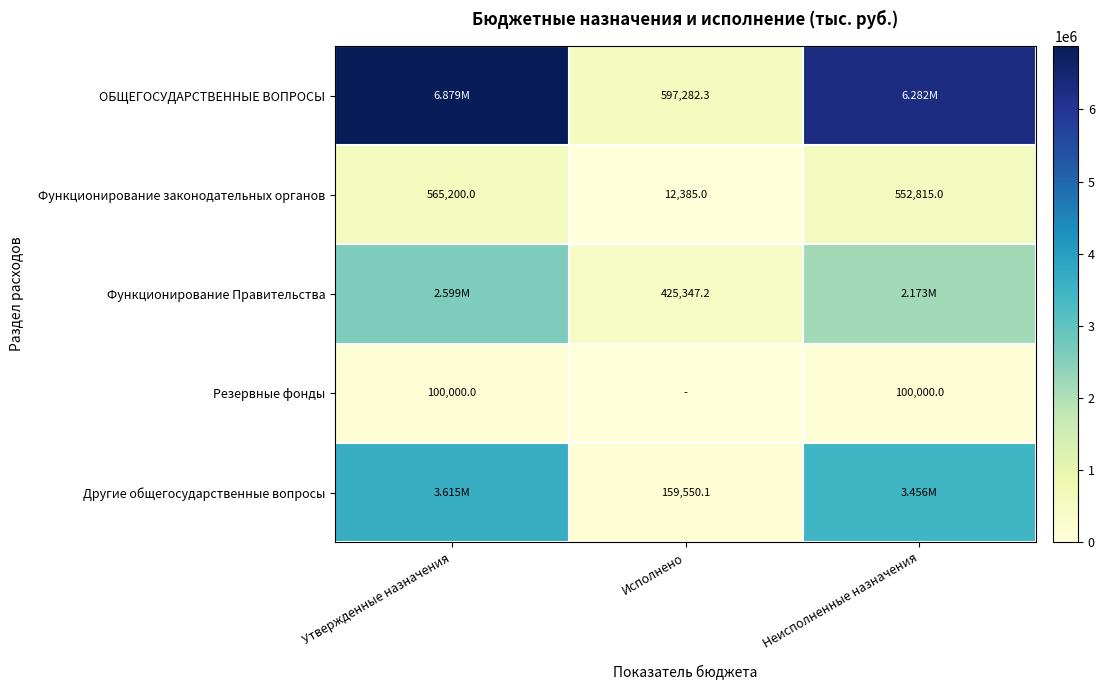

Rank the categories by Функционирование законодательных органов value from lowest to highest.

Исполнено, Неисполненные назначения, Утвержденные назначения